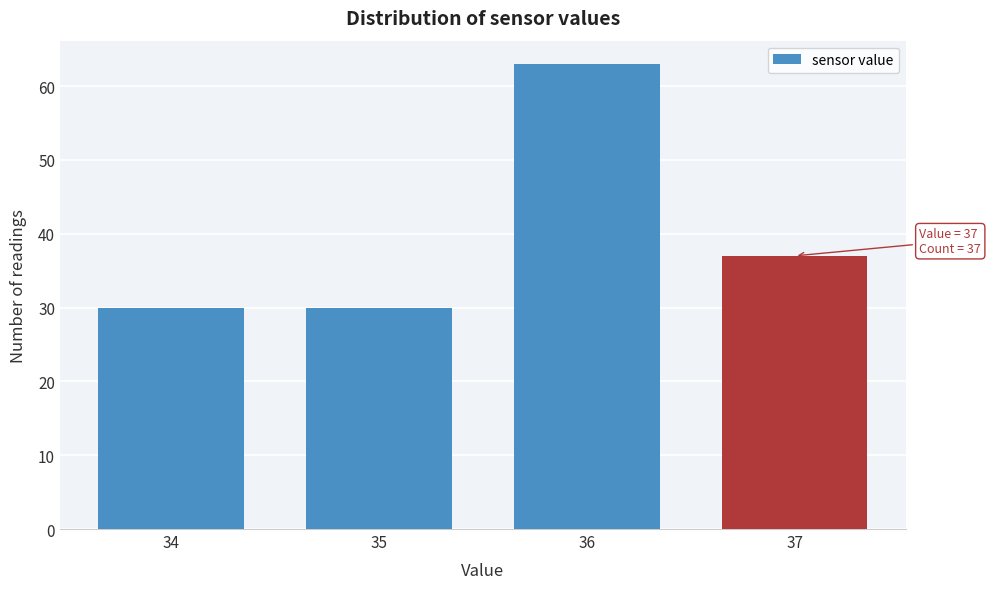

Reading right to left, list all the values displayed in this chart.

37=37	36=63	35=30	34=30